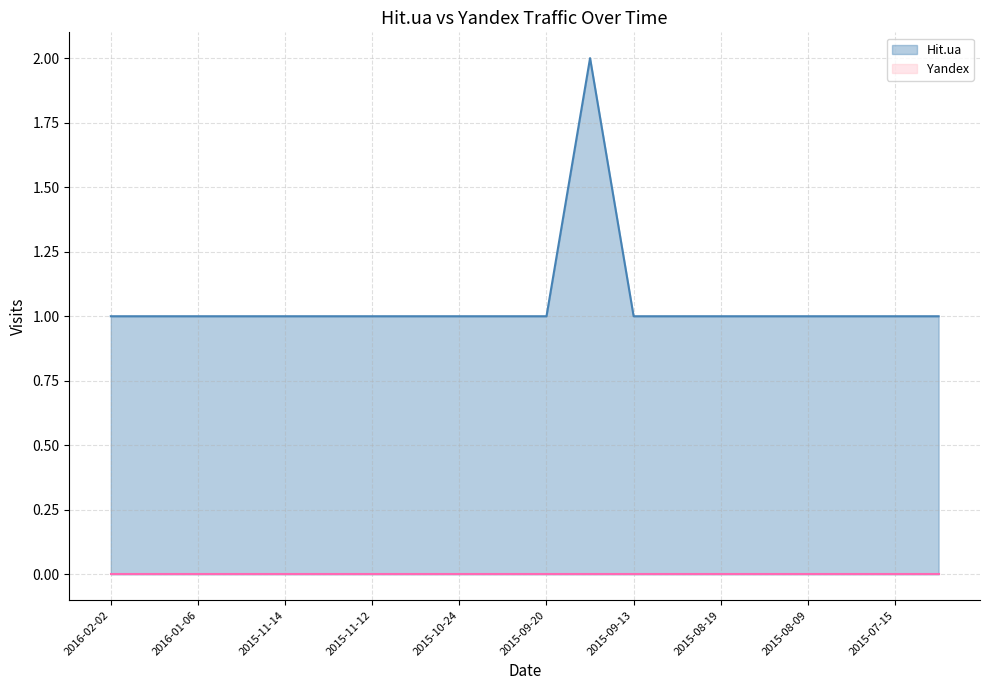

Reading right to left, extract all data points from this chart.

1	1	1	1	1	1	1	1	2	1	1	1	1	1	1	1	1	1	1	1